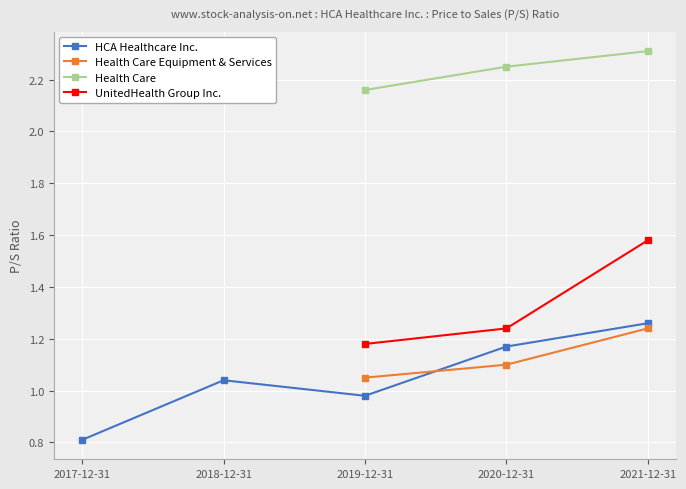

What is the sum of all UnitedHealth Group Inc. values?

4.0